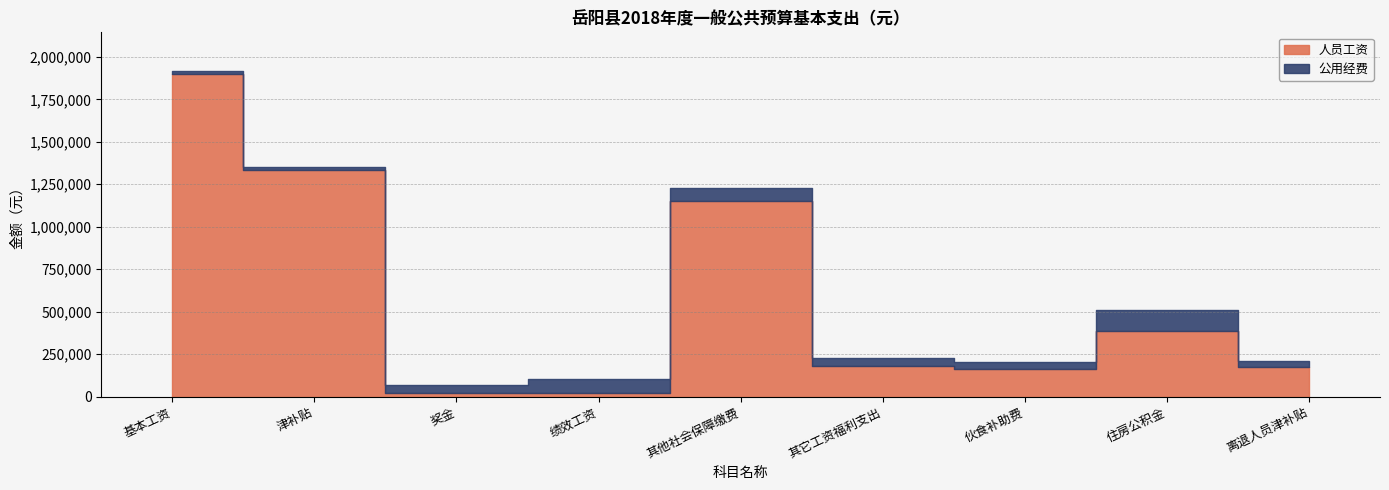

In 人员工资, how many points are higher than both neighbors (excluding endpoints)?

2